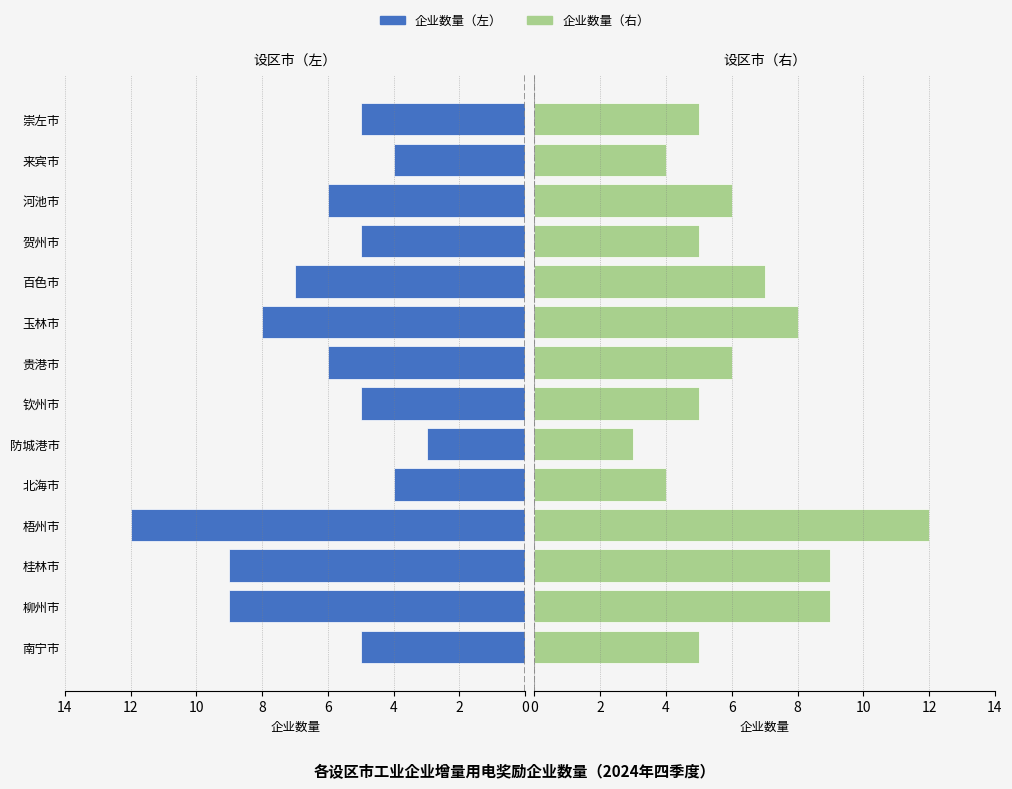

What is the total value across all series at 钦州市?

10